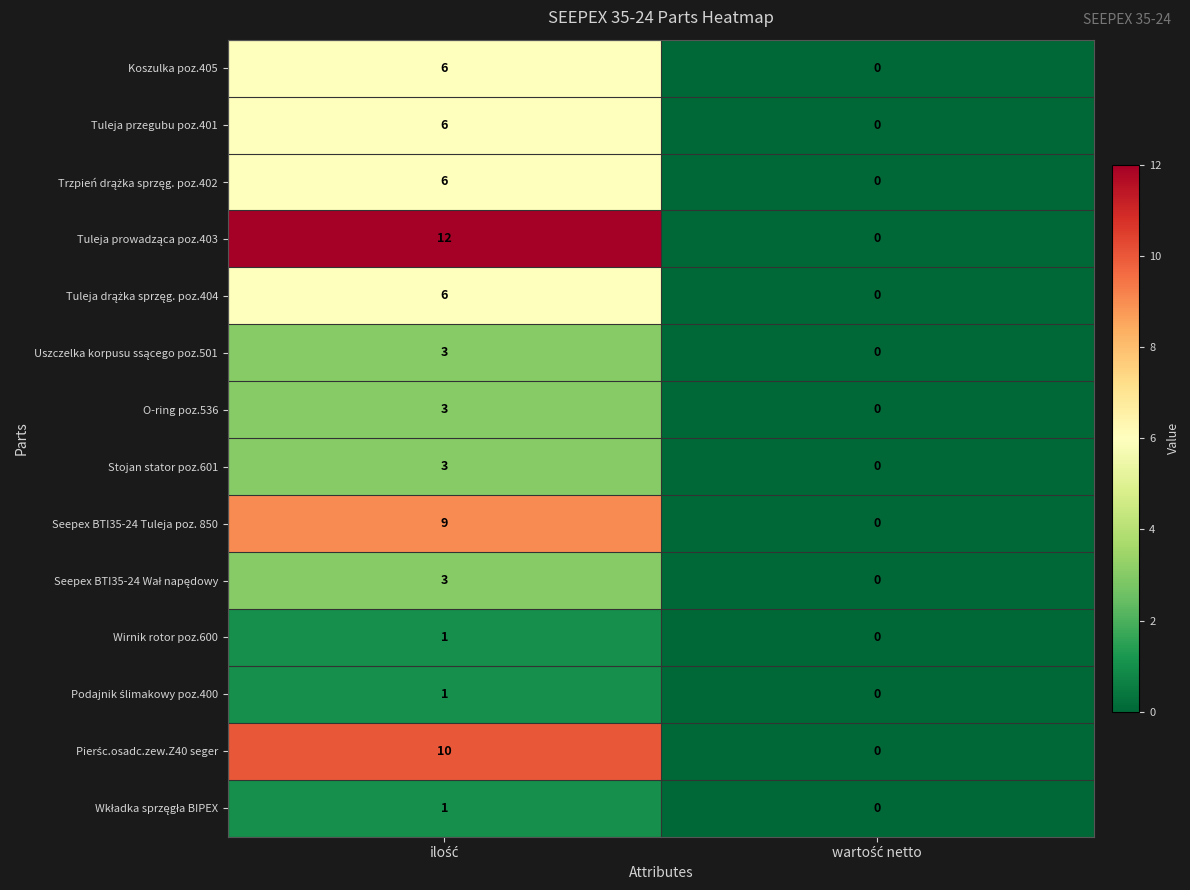

What is the greatest value displayed?

12